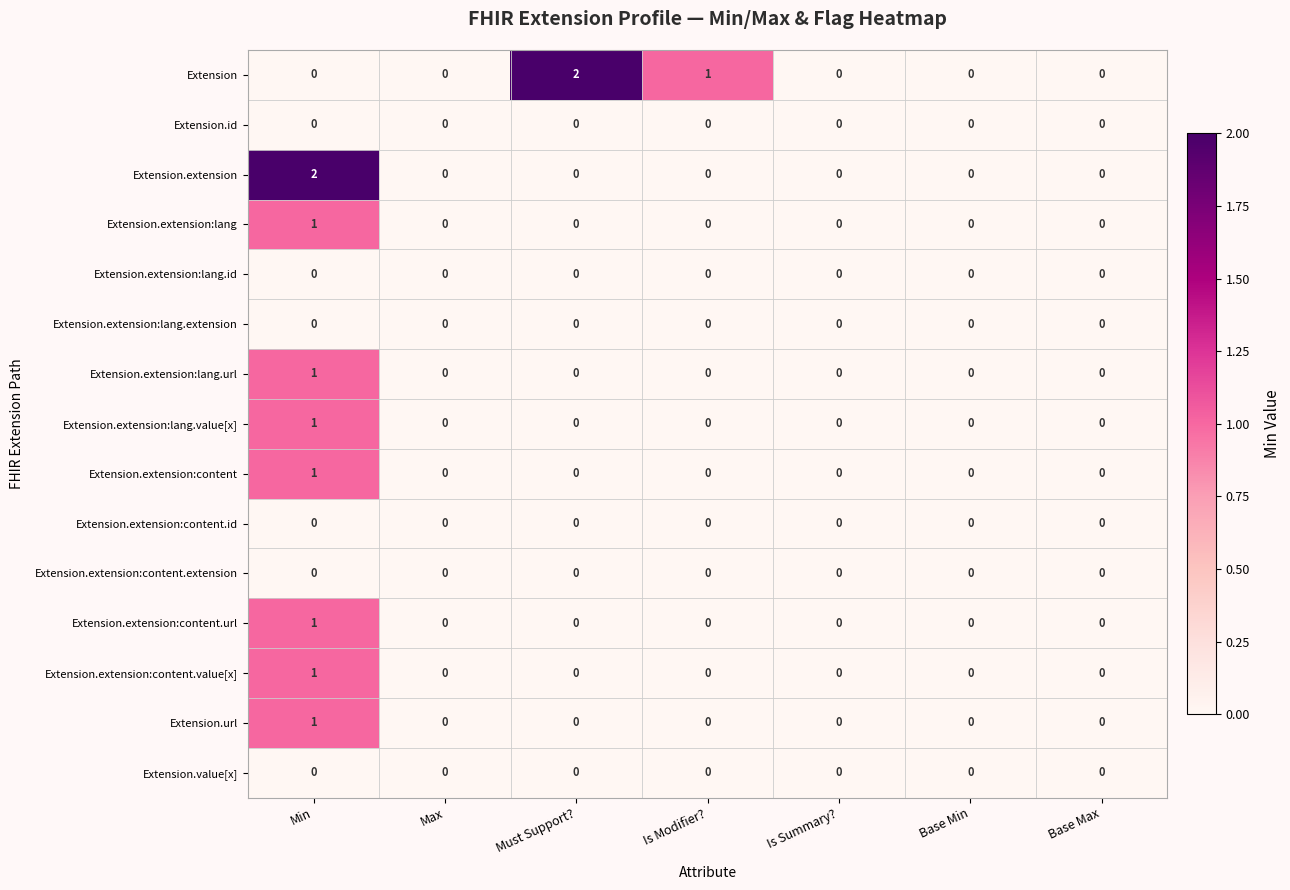

How many data points does each series have?

7